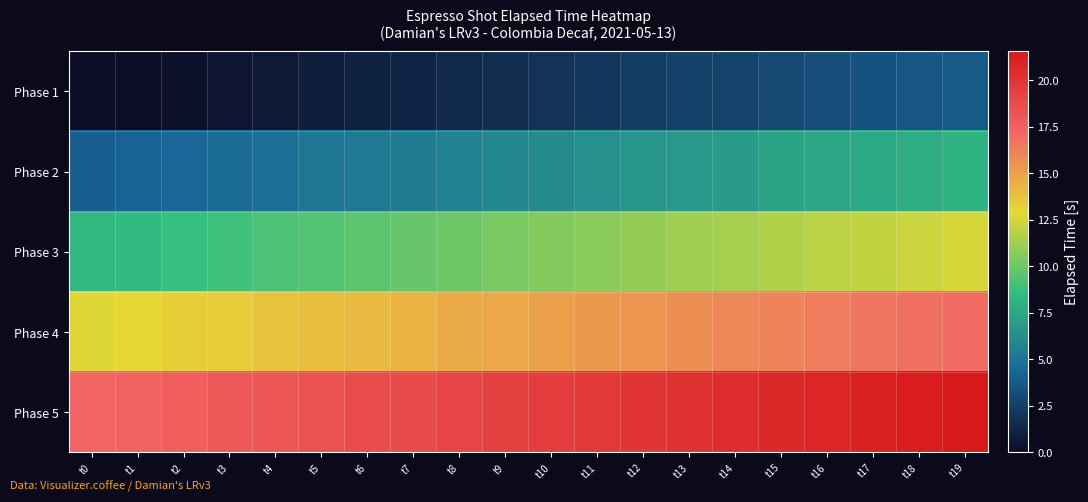

Reading left to right, extract all data points from this chart.

Phase 1: t0=0.0	t1=0.0	t2=0.2	t3=0.4	t4=0.6	t5=0.9	t6=1.0	t7=1.3	t8=1.5	t9=1.7	t10=1.9	t11=2.1	t12=2.3	t13=2.6	t14=2.7	t15=2.9	t16=3.2	t17=3.4	t18=3.6	t19=3.7
Phase 2: t0=4.0	t1=4.2	t2=4.4	t3=4.6	t4=4.8	t5=5.1	t6=5.3	t7=5.4	t8=5.7	t9=5.9	t10=6.1	t11=6.3	t12=6.6	t13=6.7	t14=7.0	t15=7.2	t16=7.4	t17=7.6	t18=7.8	t19=8.1
Phase 3: t0=8.3	t1=8.5	t2=8.7	t3=9.0	t4=9.2	t5=9.4	t6=9.6	t7=9.9	t8=10.1	t9=10.3	t10=10.5	t11=10.8	t12=11.0	t13=11.2	t14=11.4	t15=11.7	t16=11.9	t17=12.1	t18=12.3	t19=12.6
Phase 4: t0=12.8	t1=13.0	t2=13.2	t3=13.5	t4=13.7	t5=13.9	t6=14.1	t7=14.4	t8=14.6	t9=14.8	t10=15.0	t11=15.3	t12=15.5	t13=15.7	t14=15.9	t15=16.2	t16=16.4	t17=16.6	t18=16.8	t19=17.1
Phase 5: t0=17.3	t1=17.5	t2=17.7	t3=18.0	t4=18.2	t5=18.4	t6=18.6	t7=18.9	t8=19.1	t9=19.3	t10=19.5	t11=19.8	t12=20.0	t13=20.2	t14=20.4	t15=20.7	t16=20.9	t17=21.1	t18=21.3	t19=21.6